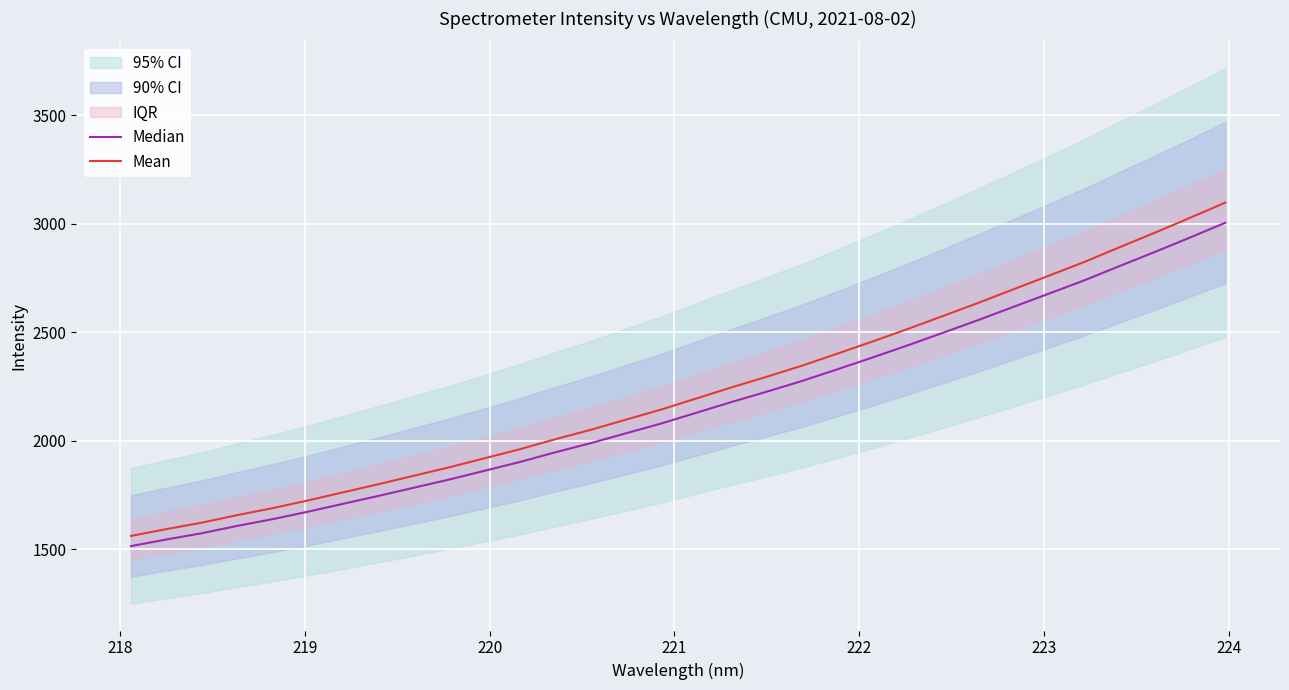

What is the label of the 3rd point from the left?

219